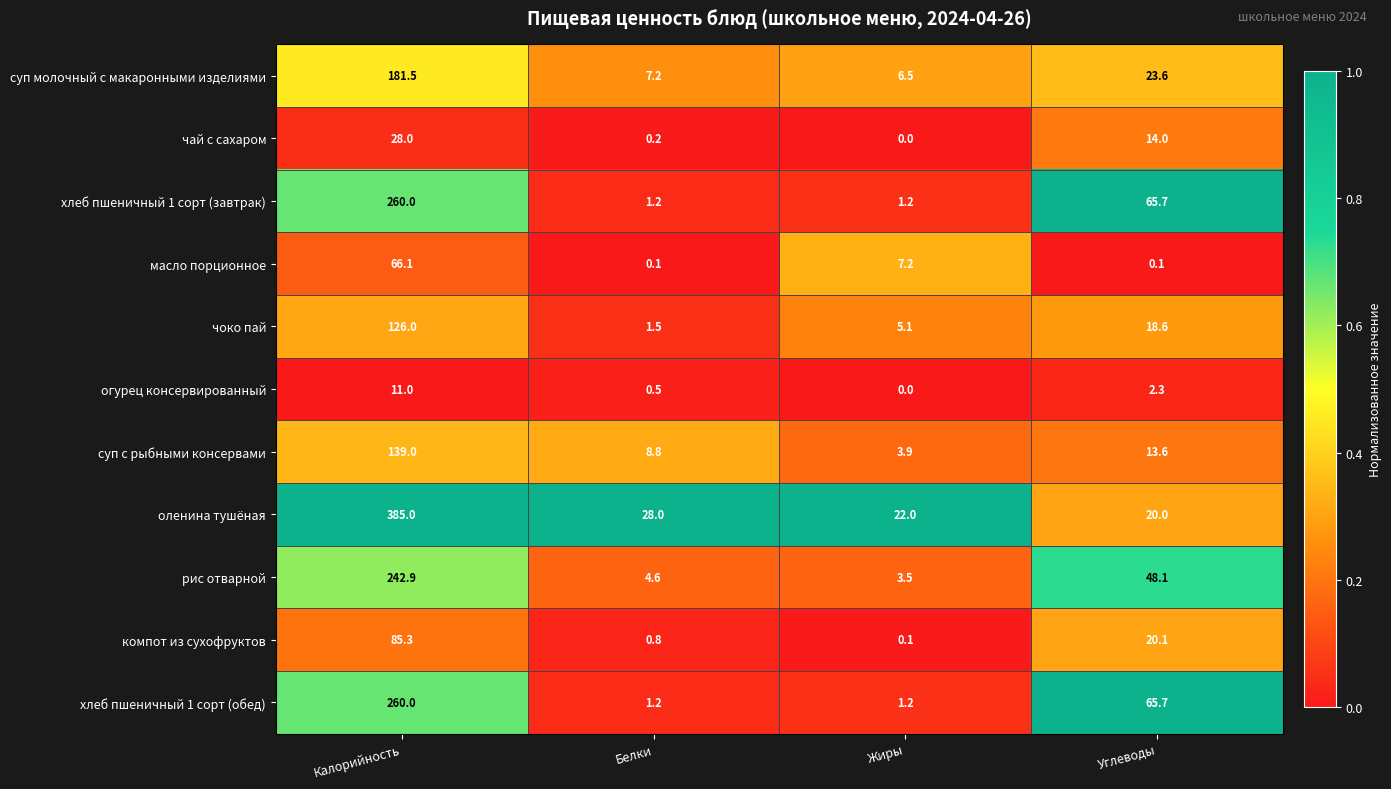

Is it true that оленина тушёная equals 20.0 at Углеводы?

True